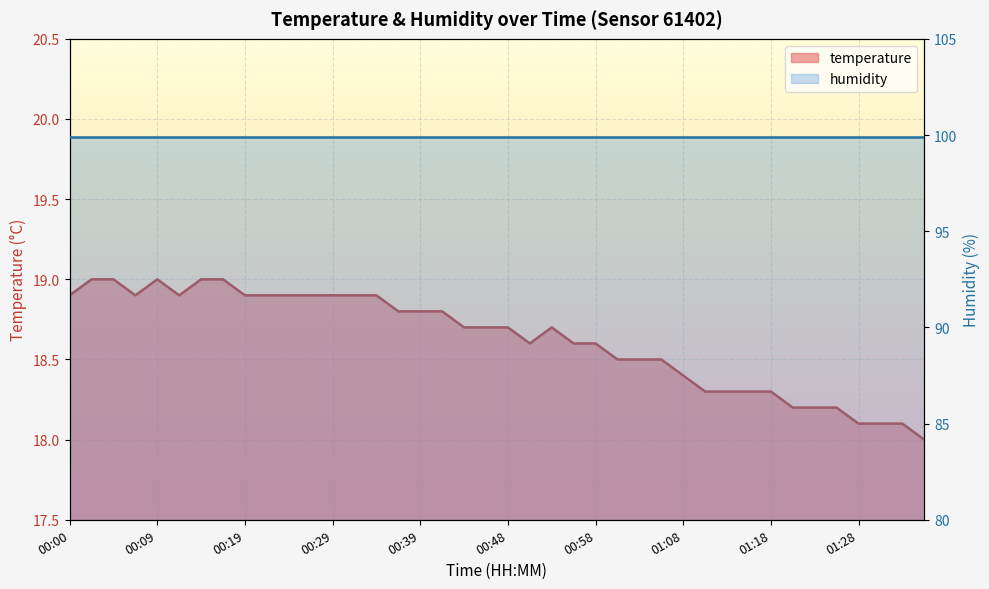

What is the change in value from 00:31 to 00:39?

-0.1